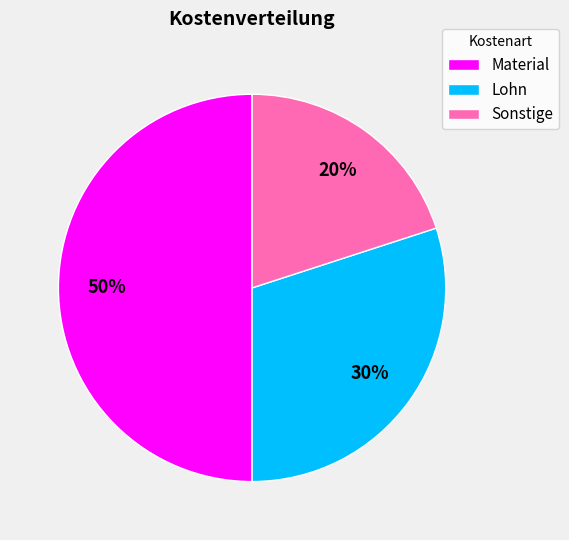

What percentage is the Material slice, to the nearest percent?

50%